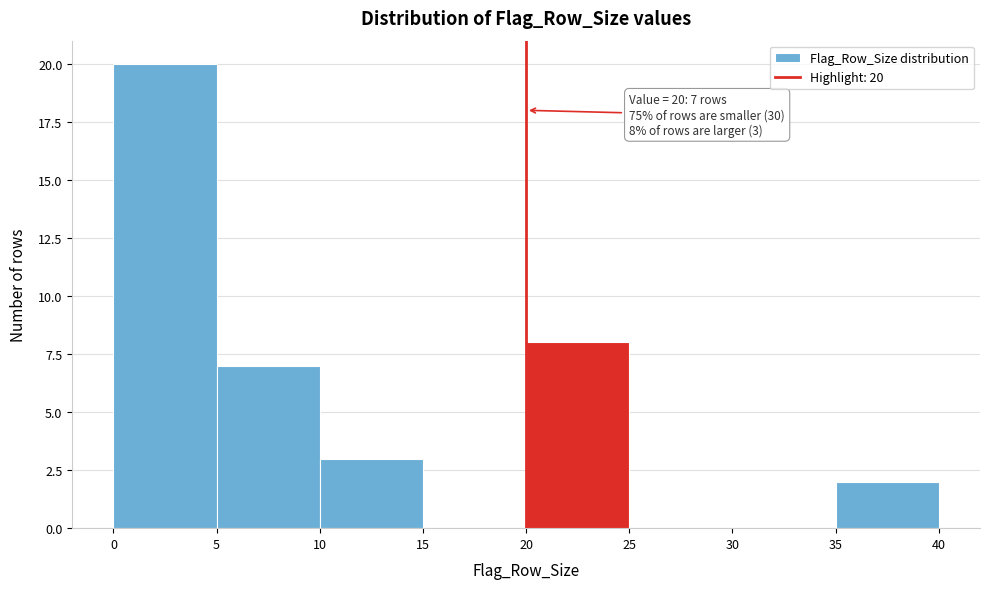

Over which range of the x-axis is the bar tallest?

0 to 5